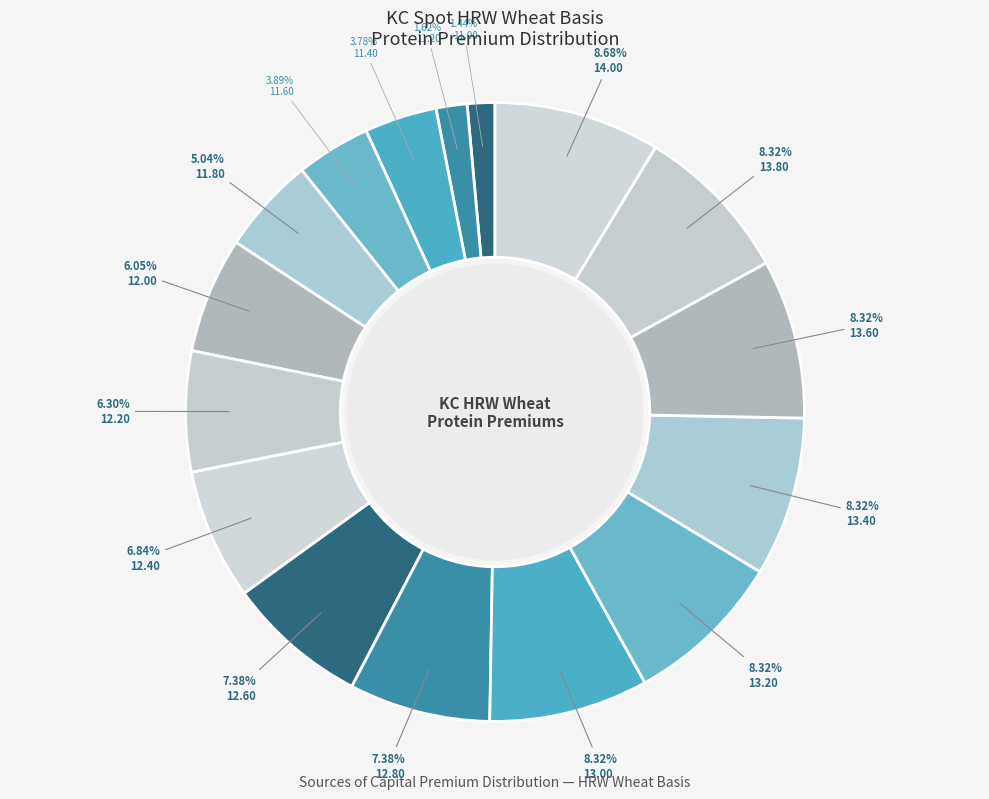

To the nearest percent, what is the average slice percentage?

6%